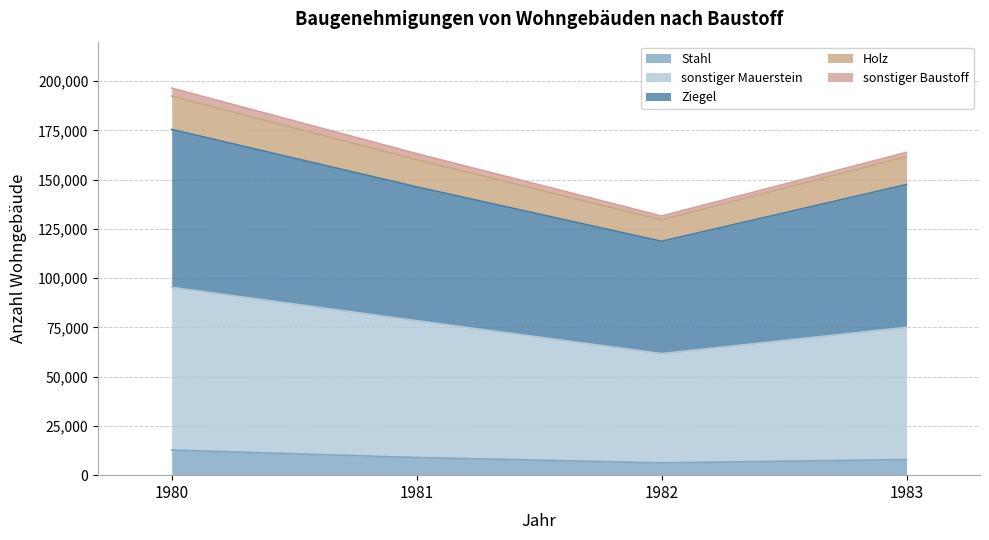

What is the minimum value for Stahl?

6246